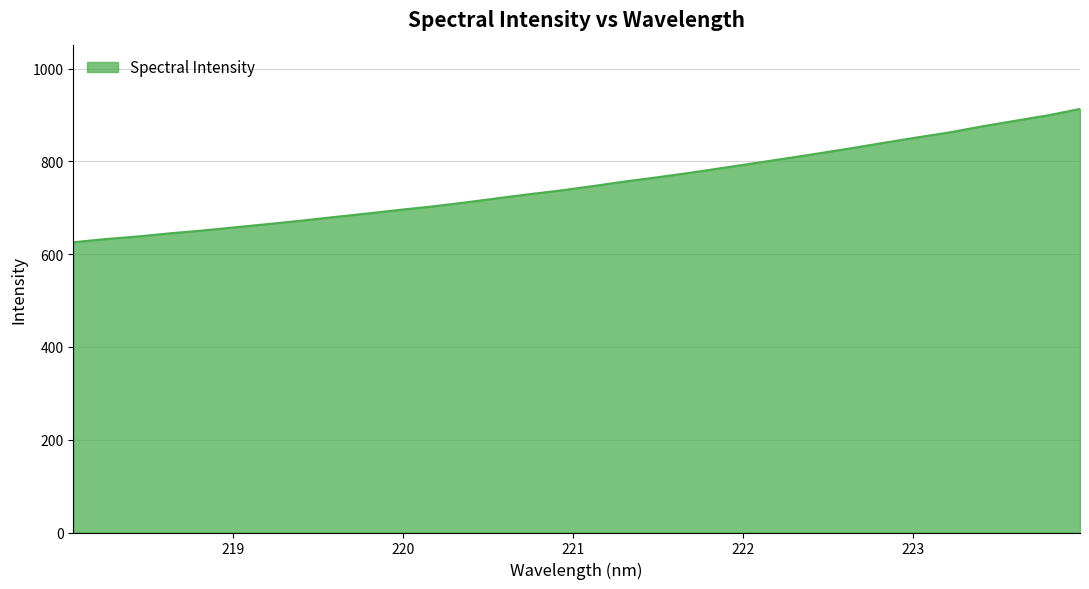

What is the maximum value shown in the chart?

912.9